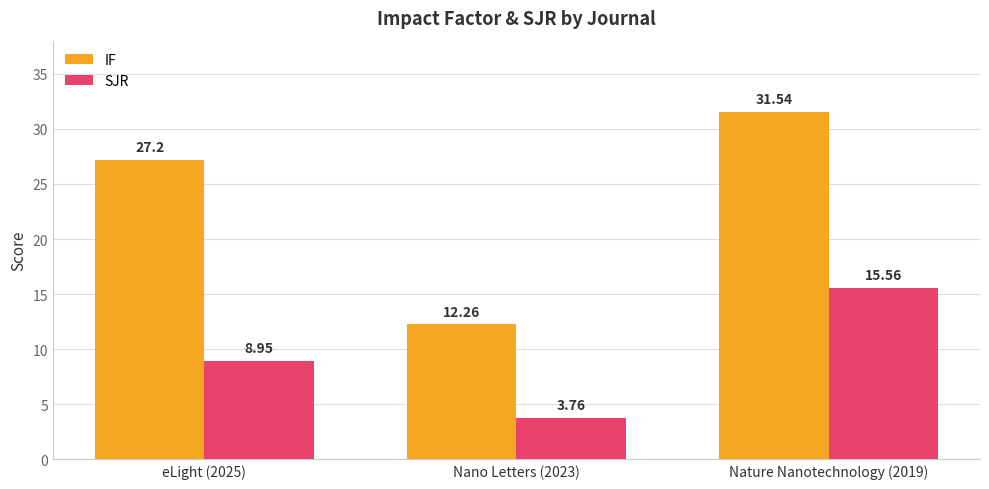

What is the label of the 1st bar from the right?

Nature Nanotechnology (2019)